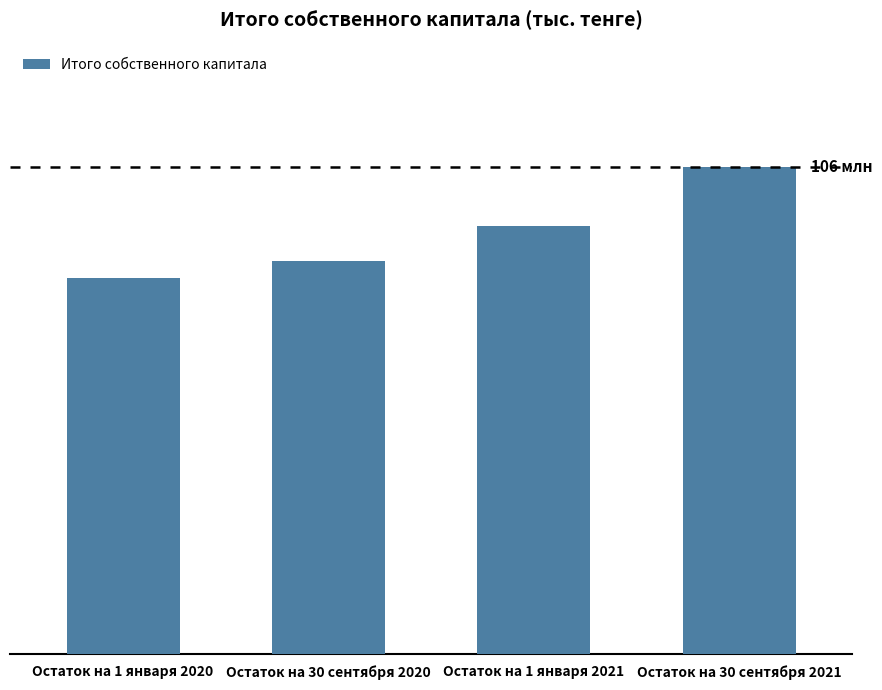

List the labels in order of value, largest first.

Остаток на 30 сентября 2021, Остаток на 1 января 2021, Остаток на 30 сентября 2020, Остаток на 1 января 2020